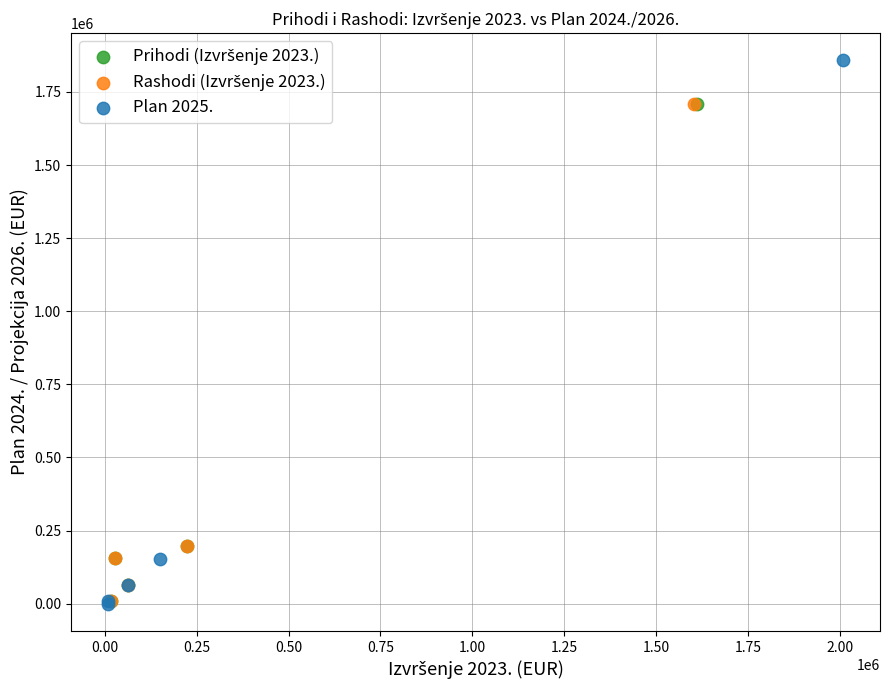

Which series has the largest Y range (max minus min)?

Plan 2025.